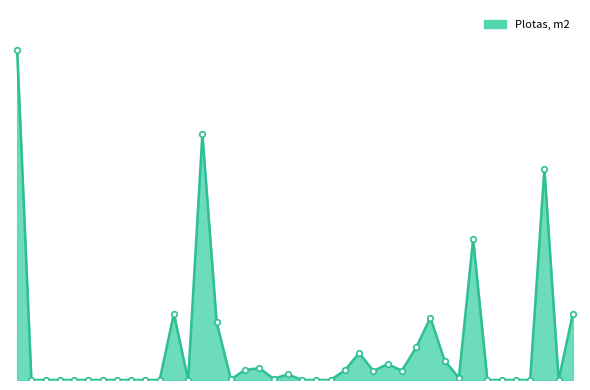

Where is the first local maximum?

2021-03-18